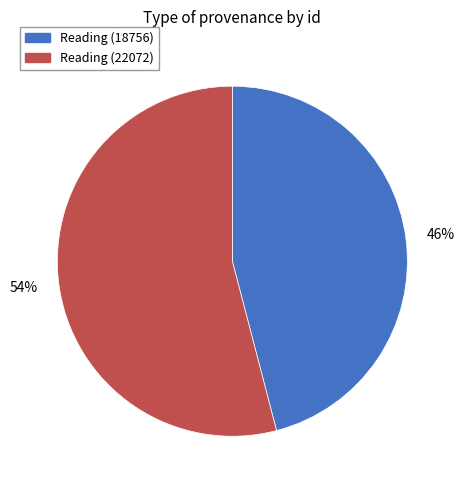

What percentage is the Reading (22072) slice, to the nearest percent?

54%